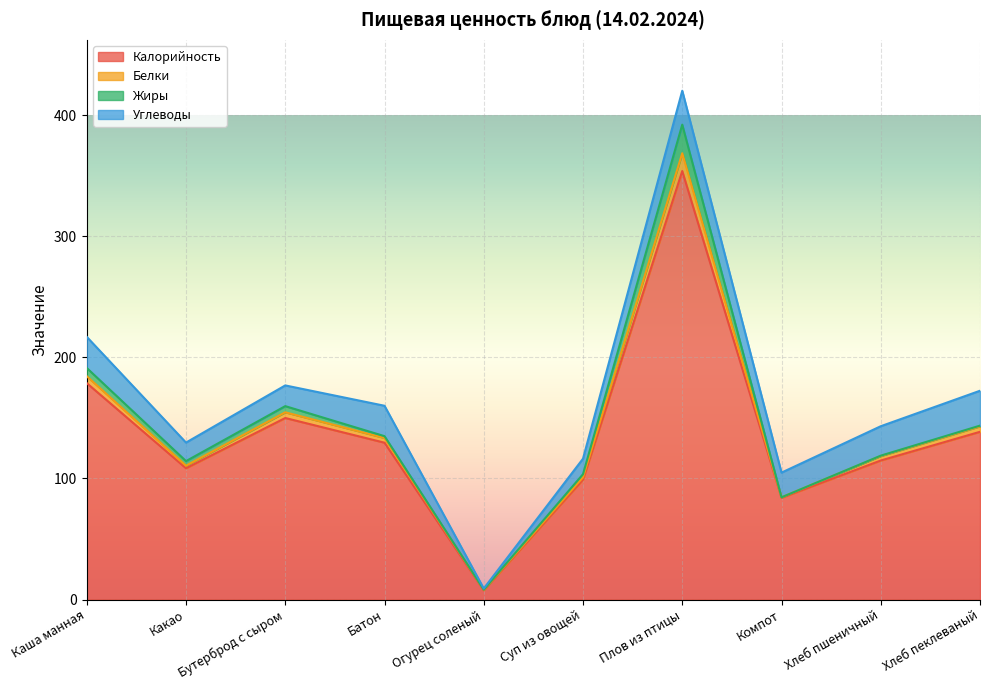

What is the difference between the second highest and minimum values in the Углеводы series?

27.0